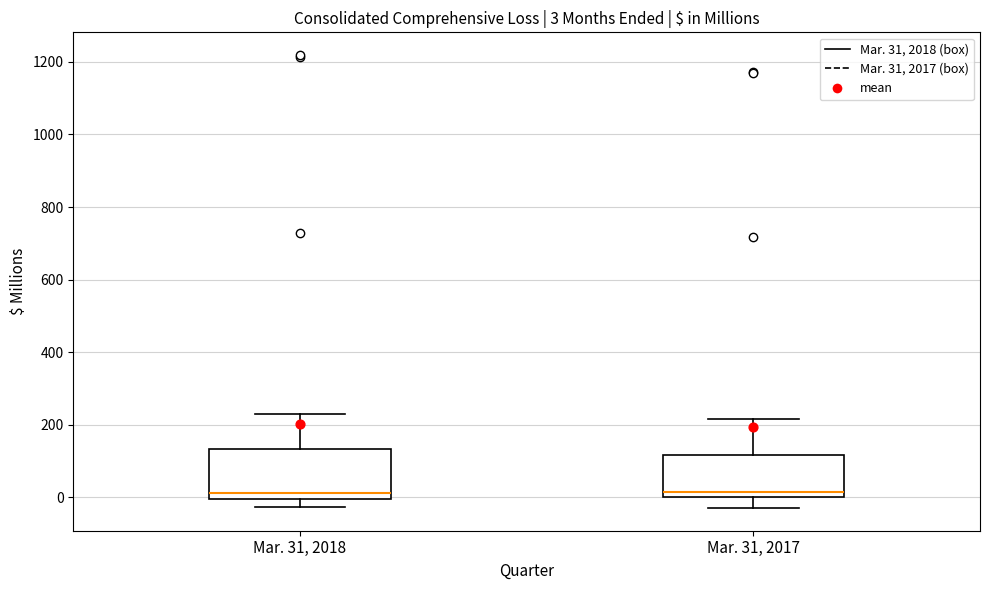

Which box is the tallest, from its lower edge to its upper edge?

Mar. 31, 2018